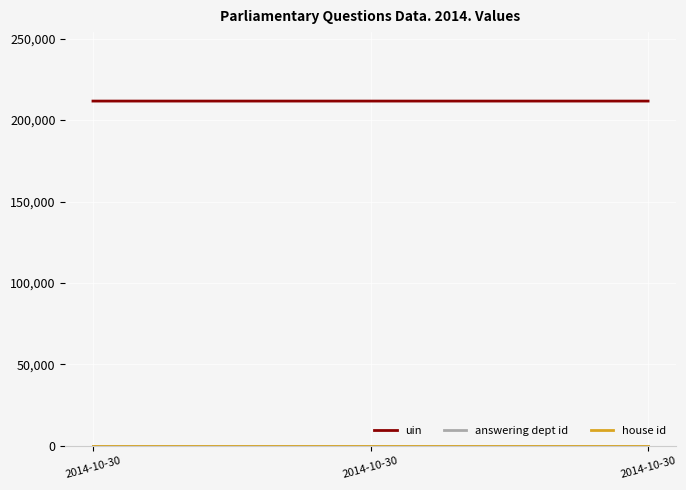

Which has a higher value, 2014-10-30 or 2014-10-30?

2014-10-30